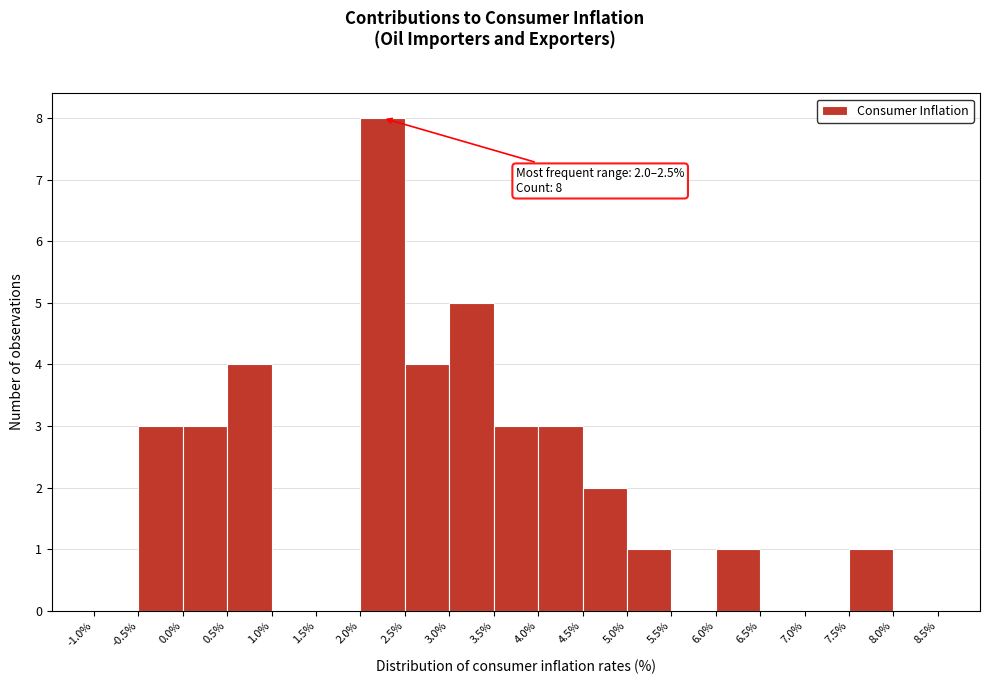

Which range on the x-axis has the tallest bar?

2.0% to 2.5%